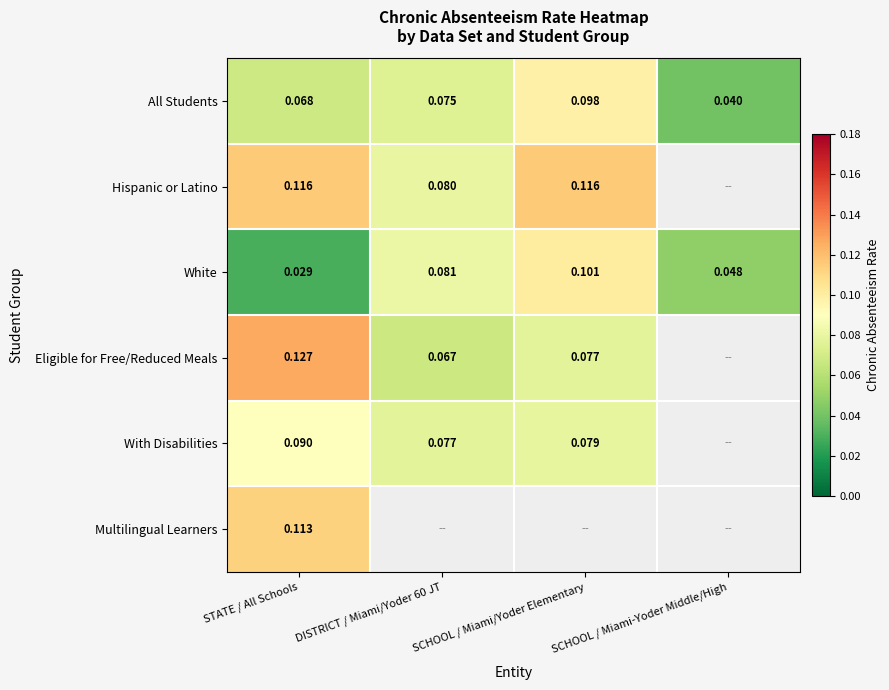

Is the value of Hispanic or Latino at SCHOOL / Miami/Yoder Elementary greater than the value of White at STATE / All Schools?

Yes